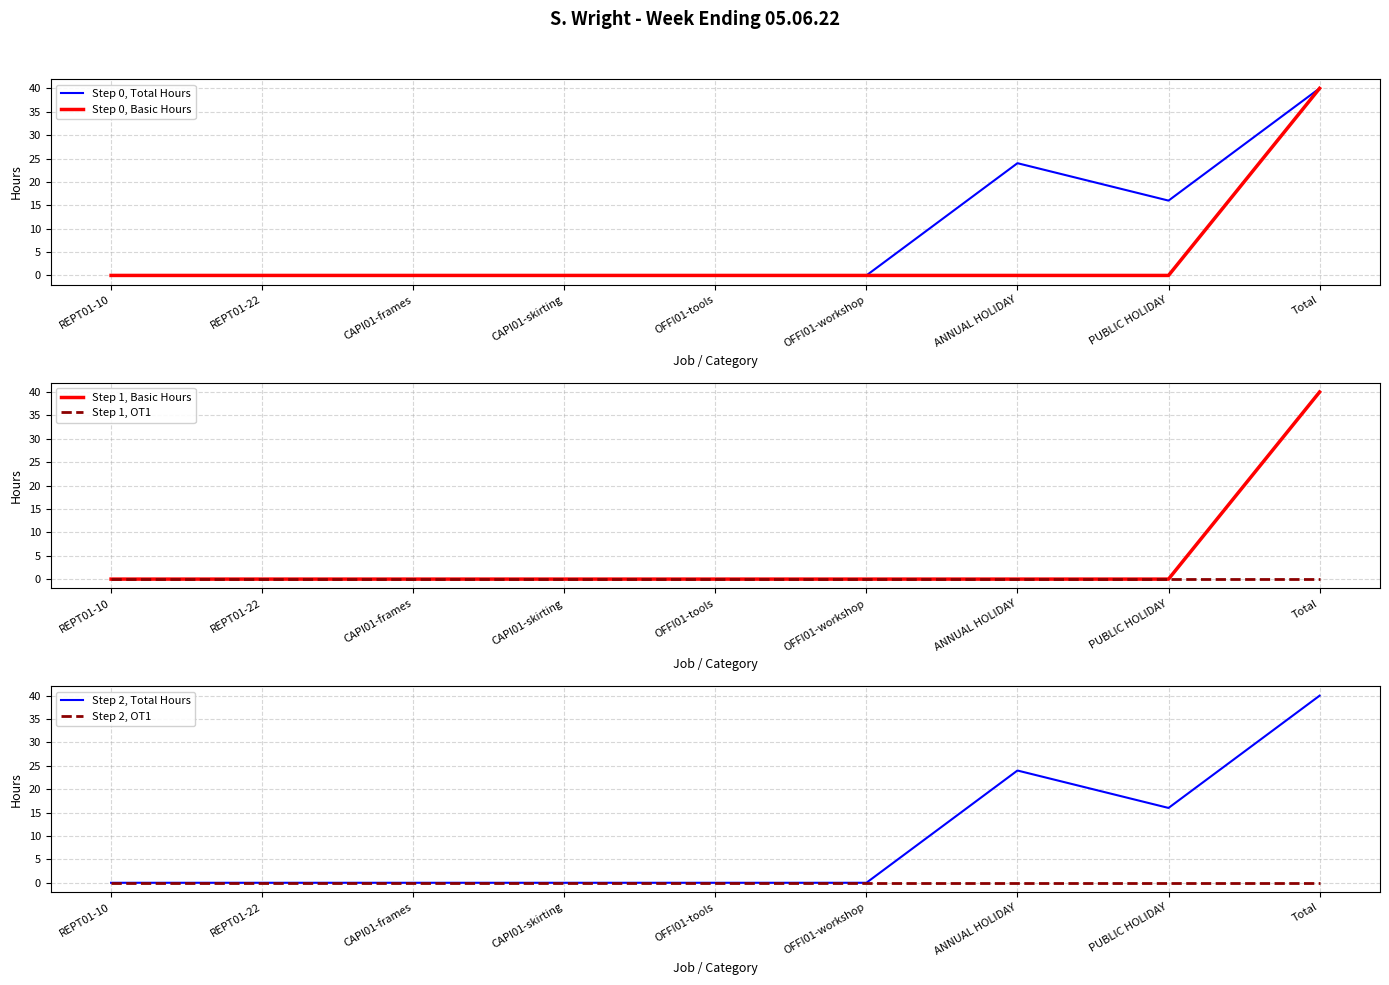

What is the label of the 7th point from the right?

CAPI01-frames